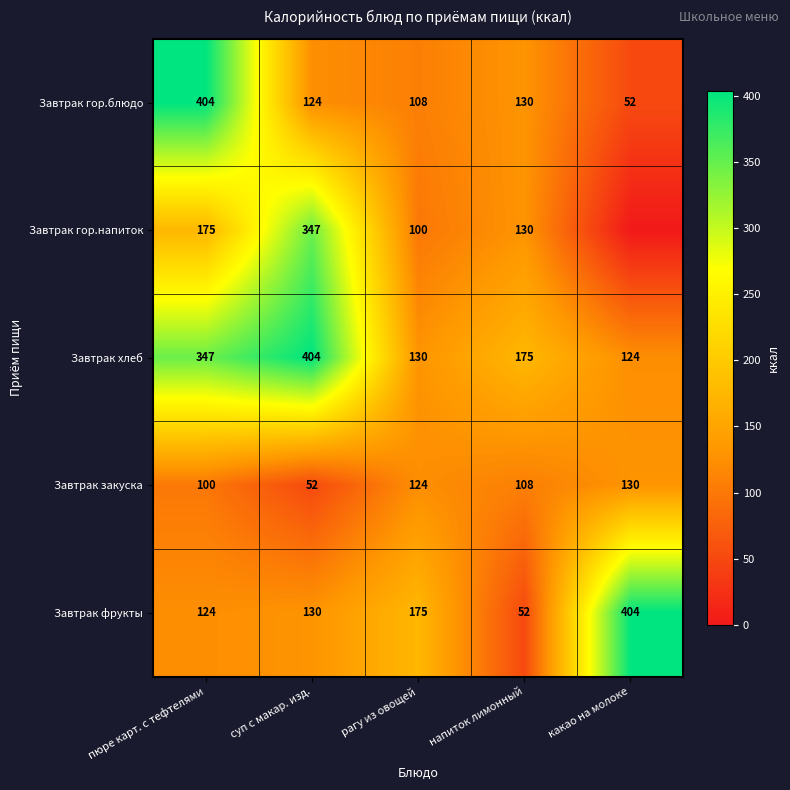

At which label does Завтрак хлеб reach its peak?

суп с макар. изд.